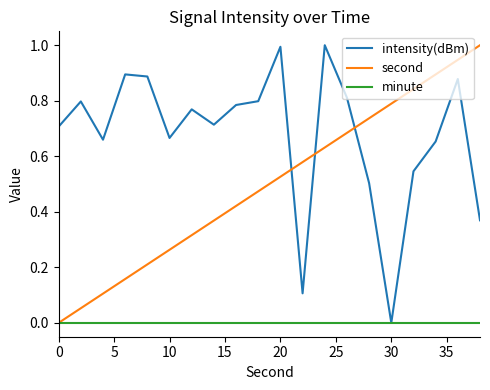

Which series has the largest total across all categories?

intensity(dBm)